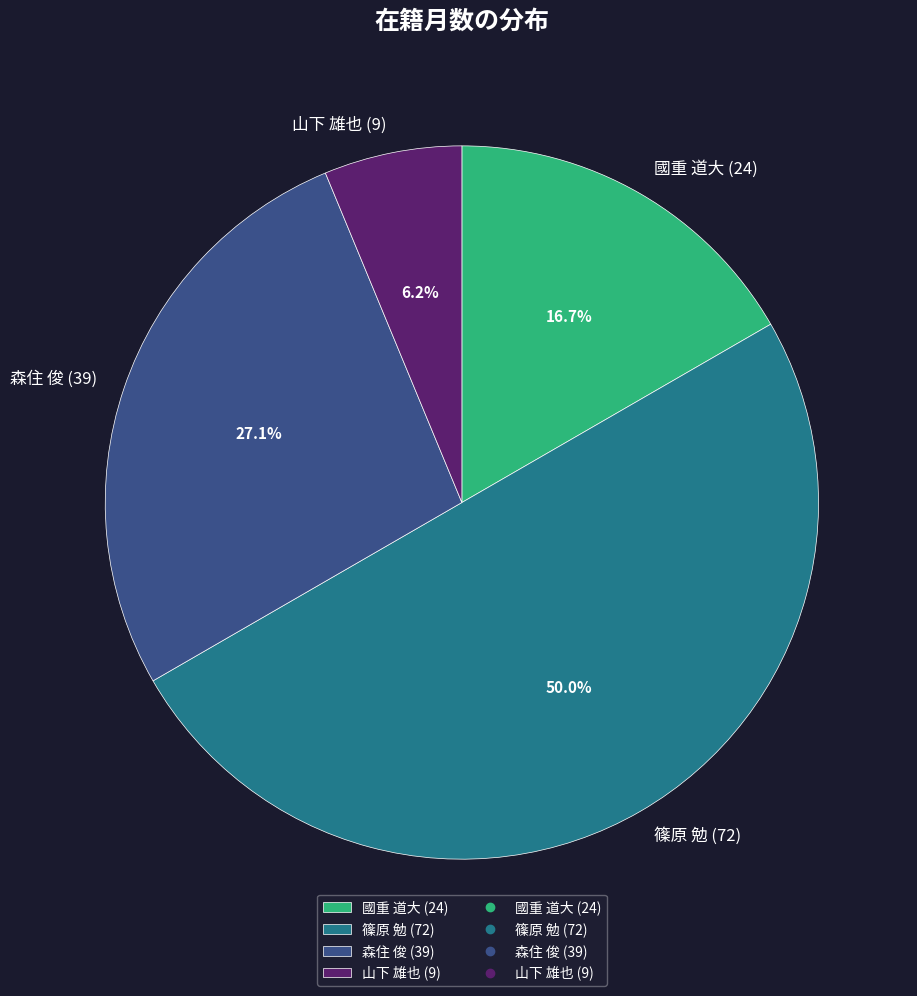

To the nearest percent, what is the difference between the largest and smallest slice percentages?

44%